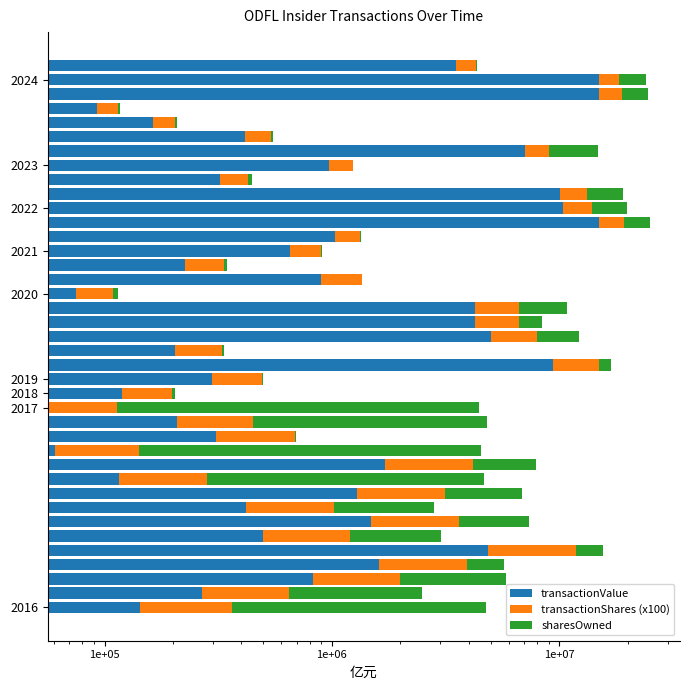

What is the sum of all sharesOwned values?

94884905